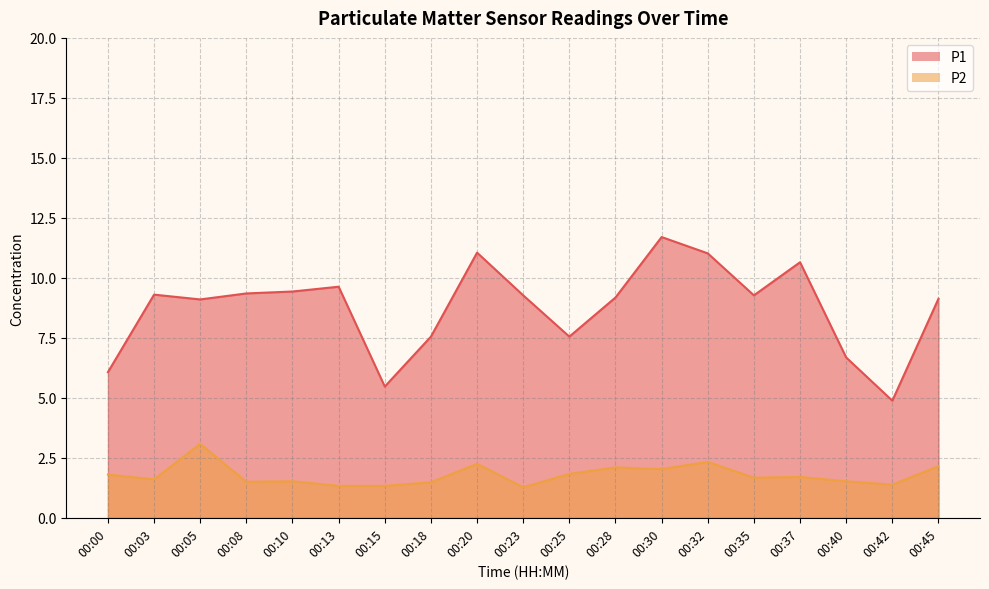

At which category does P2 reach its first local valley?

00:03